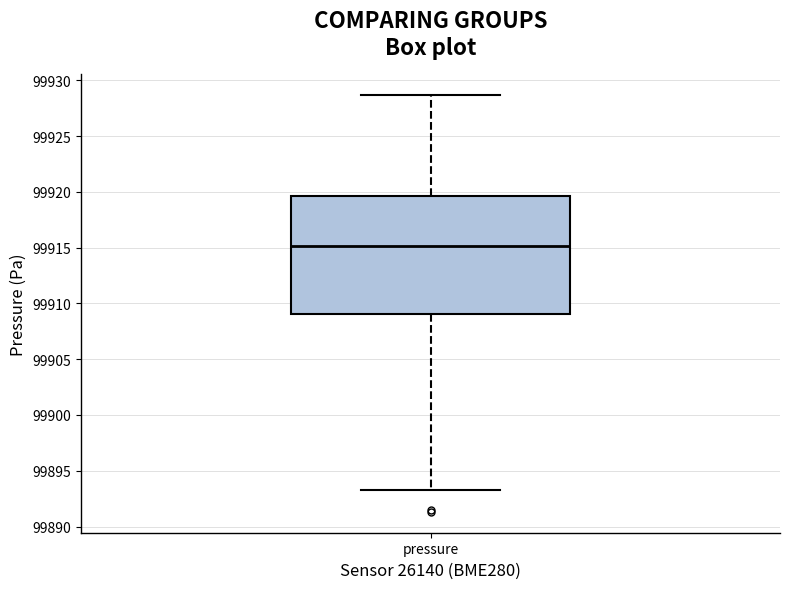

Read this box plot against the y-axis: the position of the median line, the range covered by the box, and the ends of both whiskers. The values are not printed on the chart, so give them approximately, as read against the axis.

median 99915.0, box 99909.0 to 99919.5, whiskers 99893.5 to 99928.5